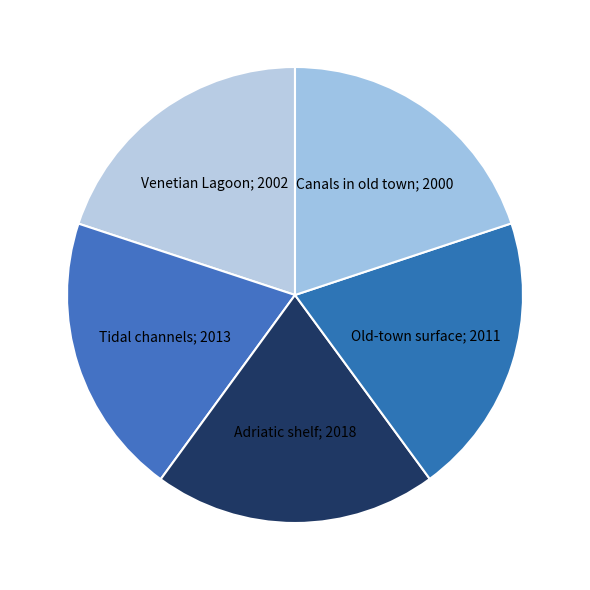

Count the number of slices in the pie.

5